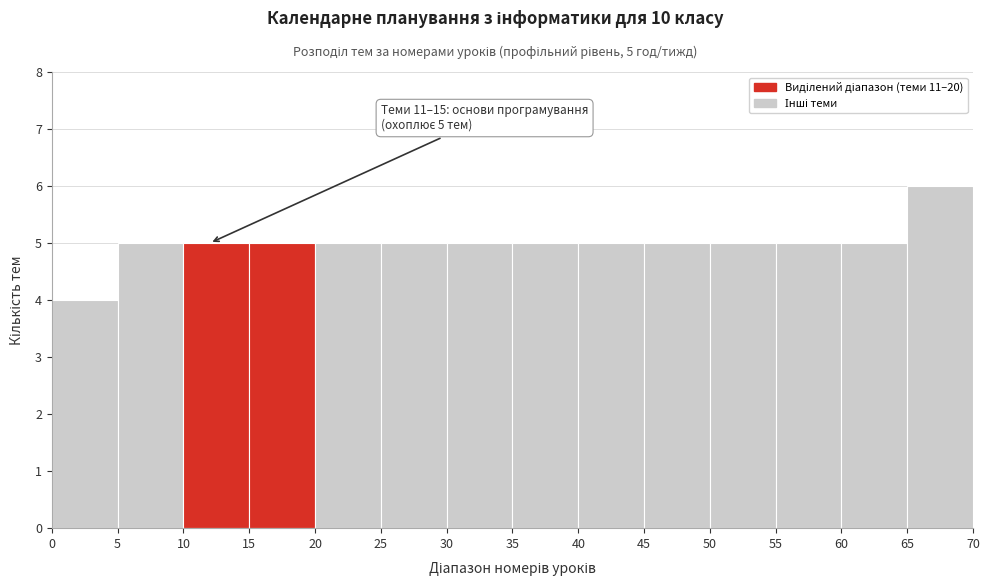

Which range on the x-axis has the tallest bar?

65 to 70